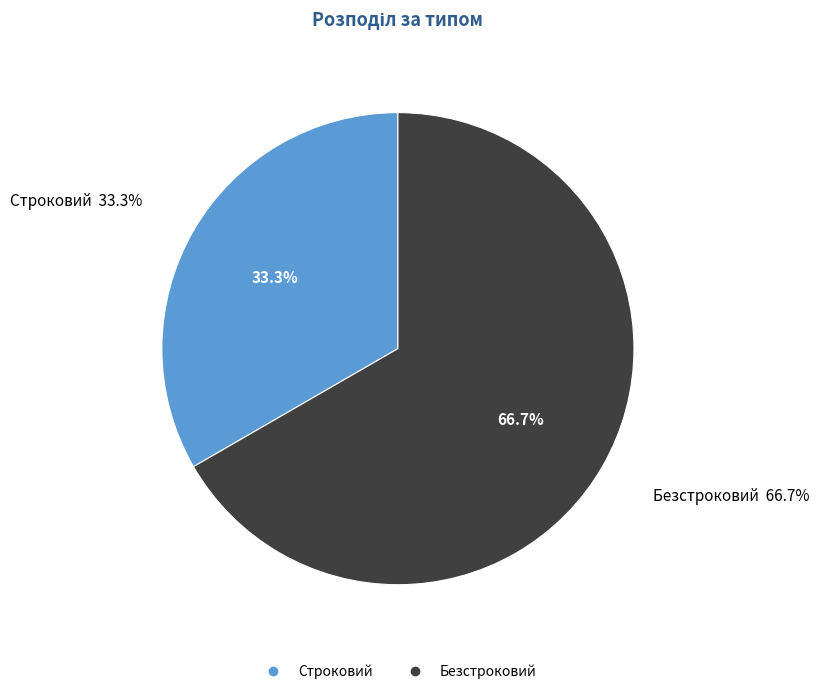

How many slices are in this pie chart?

2